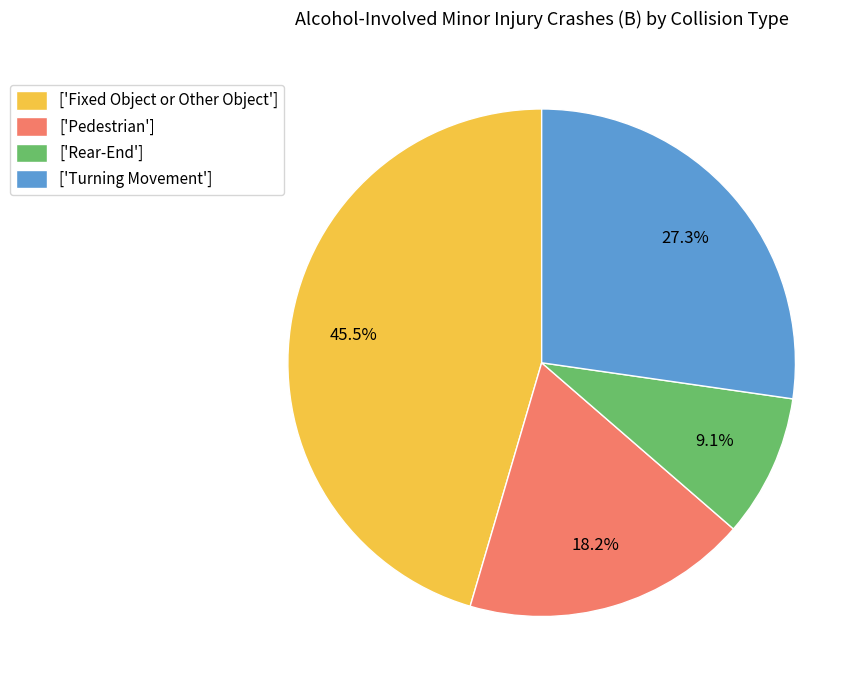

How many segments does this pie chart have?

4